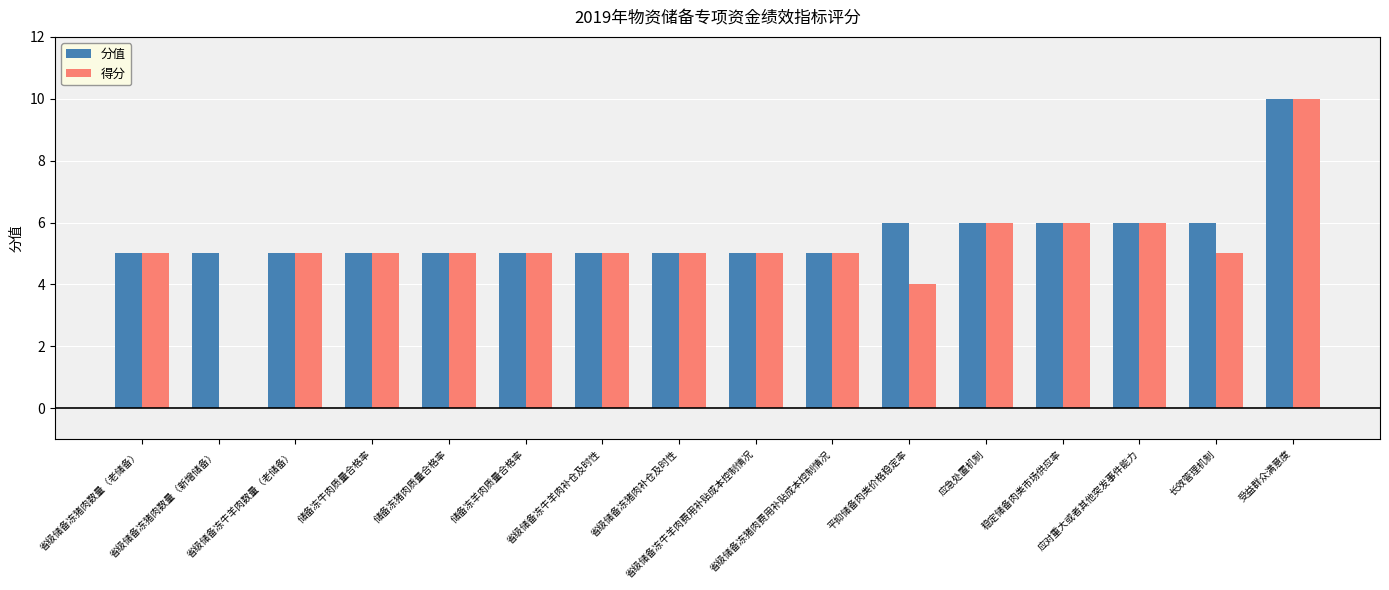

What is the sum of all 分值 values?

90